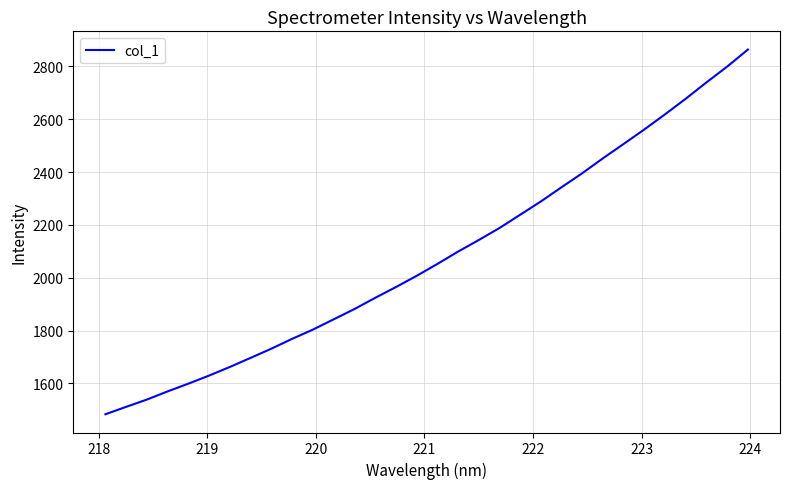

What is the maximum value shown in the chart?

2863.2